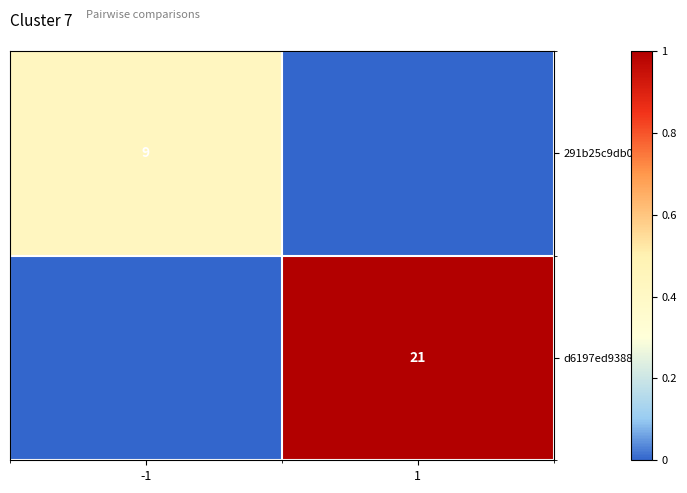

Count the number of data series in this chart.

2